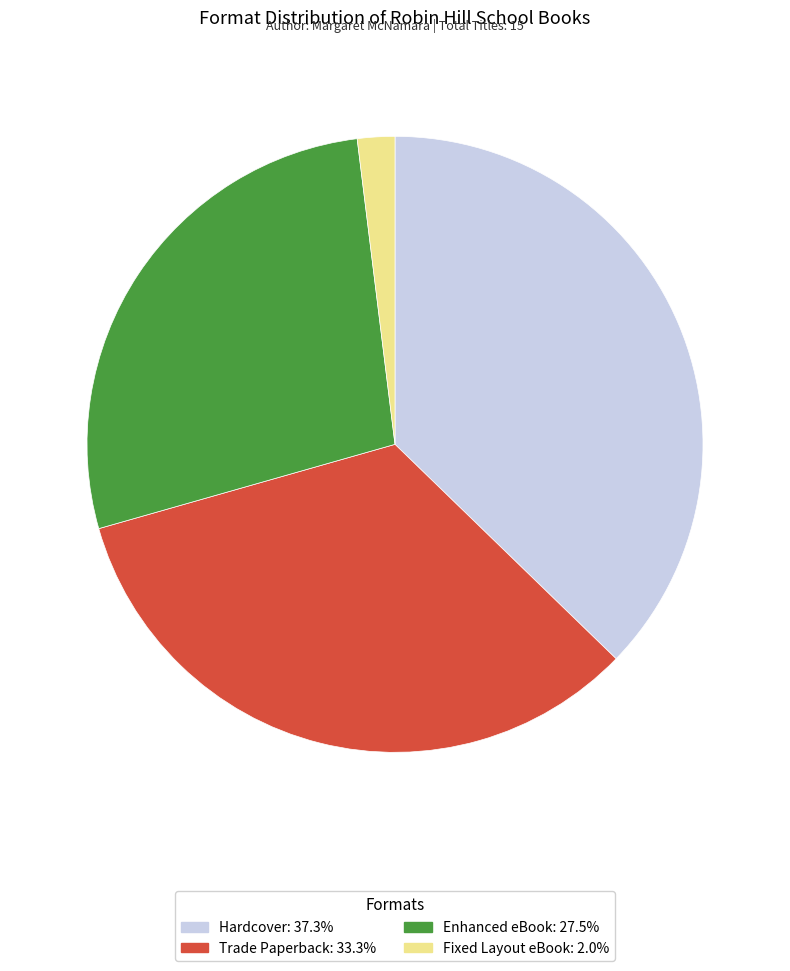

Which slice is the largest?

Hardcover